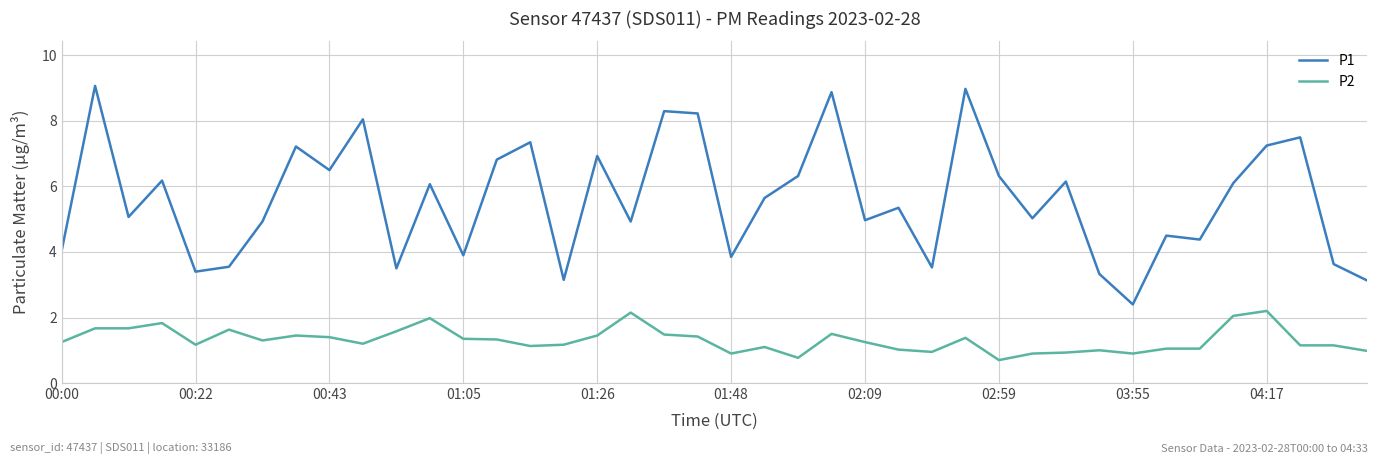

What is the maximum value shown in the chart?

9.1